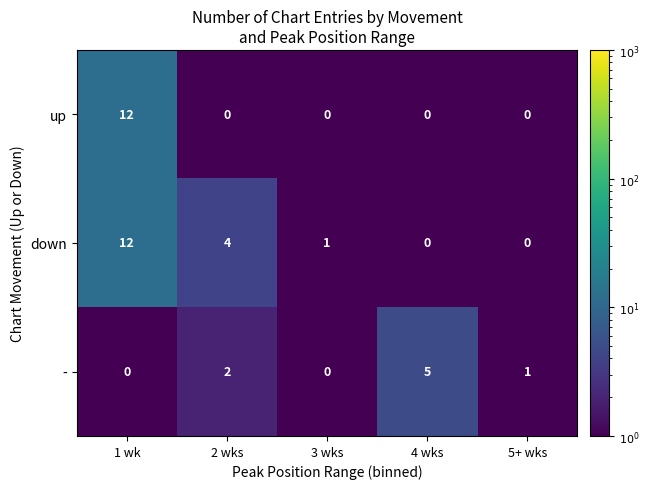

At how many categories does at least one series exceed 2?

3